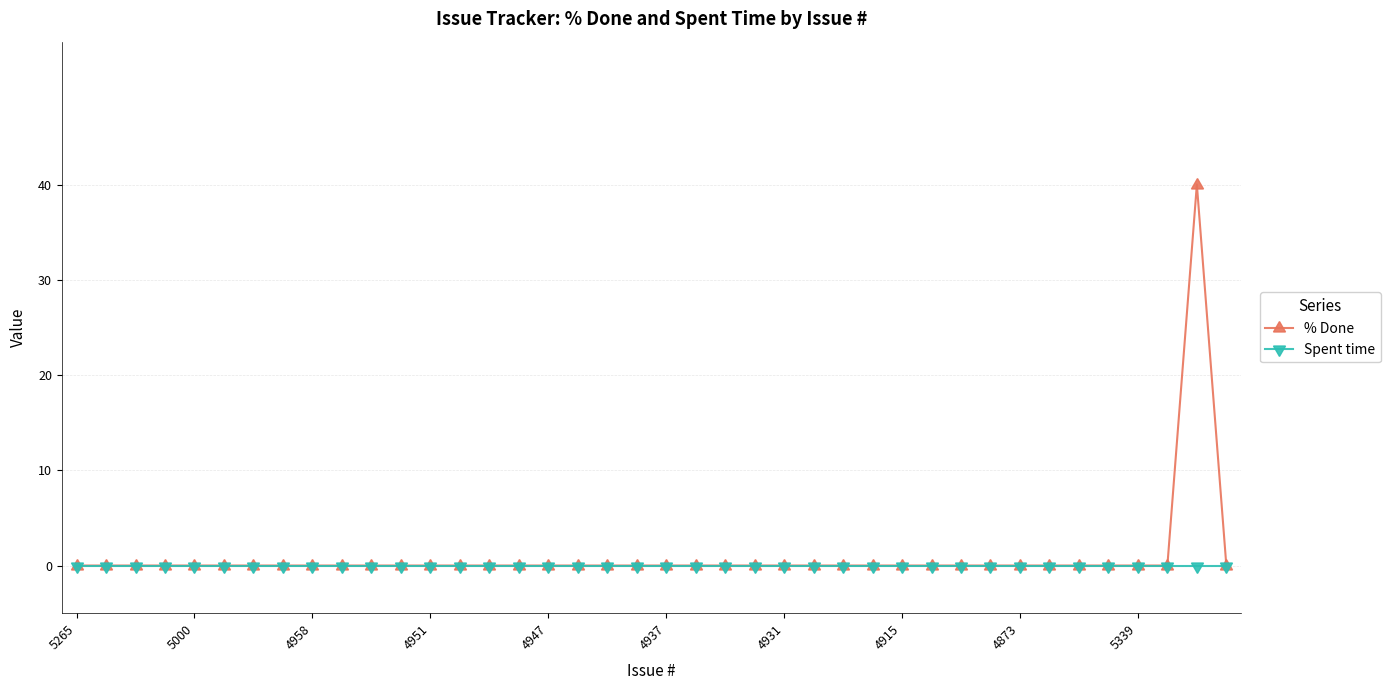

What are all the series names shown in the legend?

% Done, Spent time